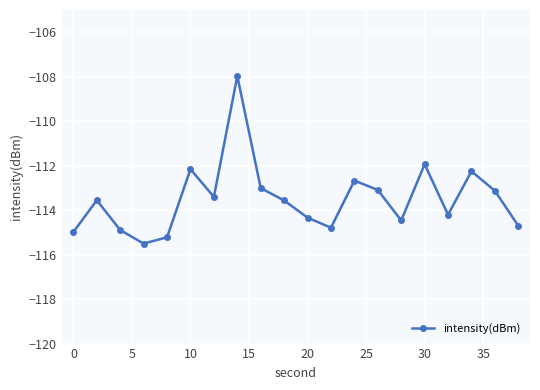

How many lines are shown in the chart?

1